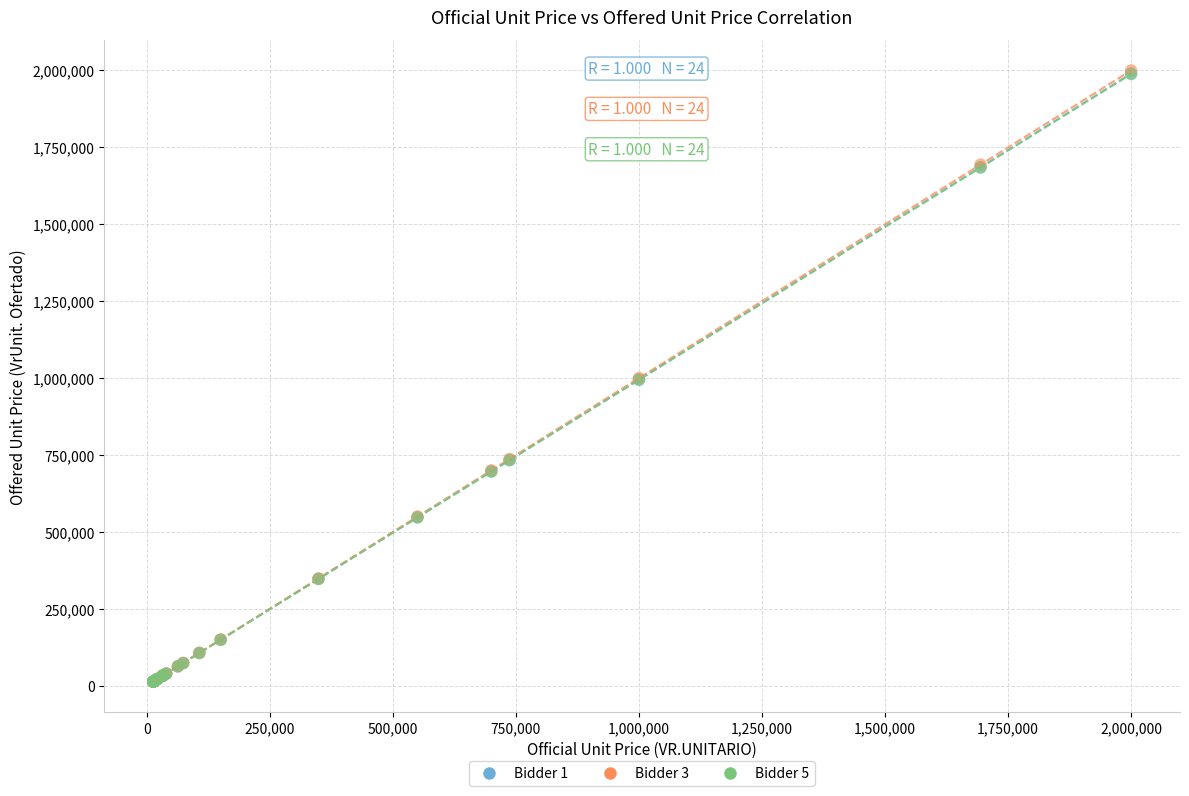

What are all the series names shown in the legend?

Bidder 1, Bidder 3, Bidder 5